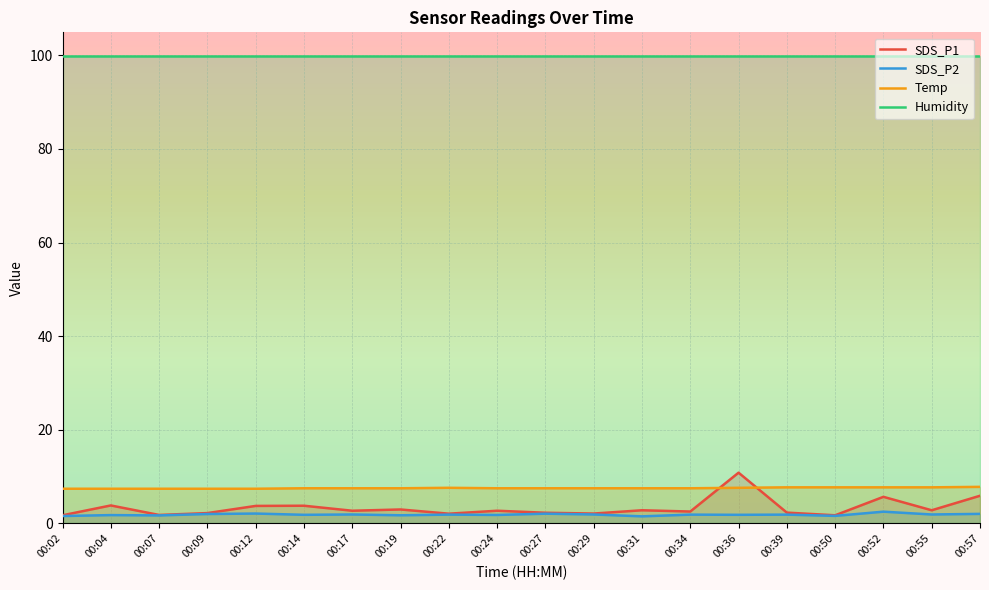

What are all the series names shown in the legend?

SDS_P1, SDS_P2, Temp, Humidity